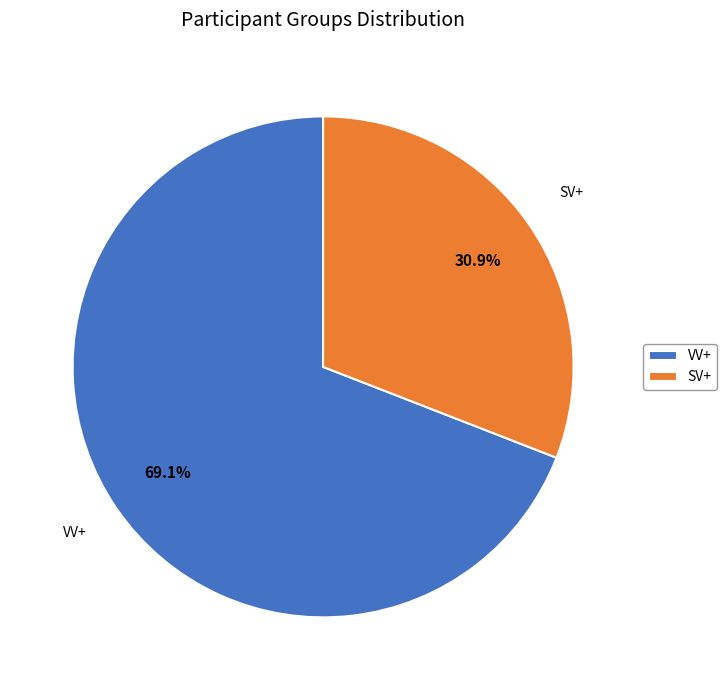

To the nearest percent, what percentage of the pie is SV+?

31%